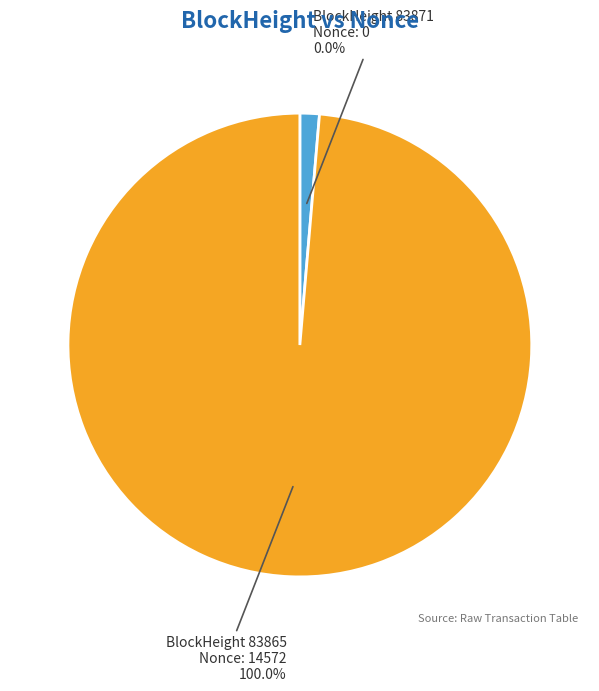

Is it true that 83865 is 100% of the pie?

True